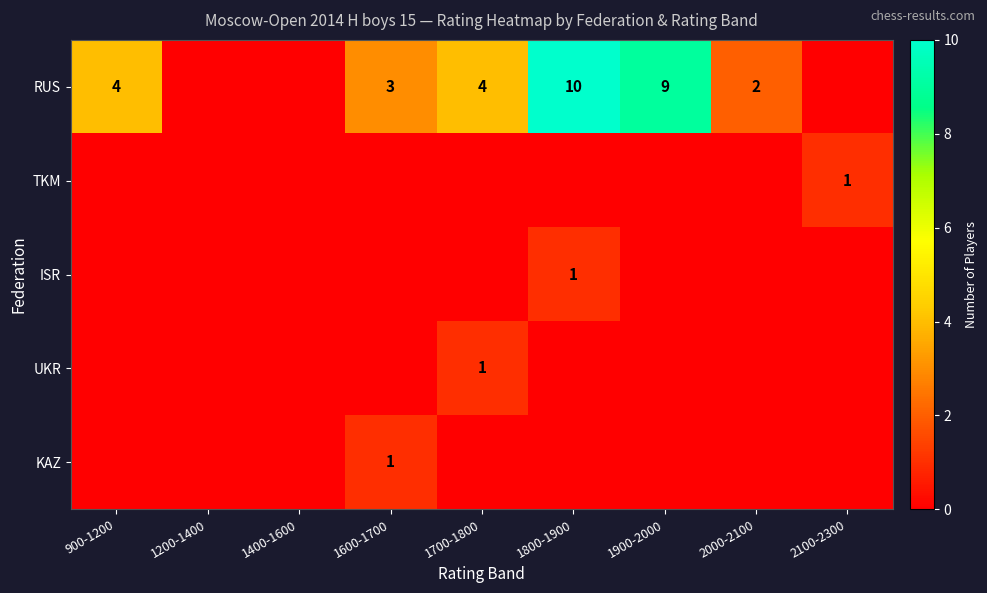

True or false: KAZ has a value of 2 at 1600-1700.

False